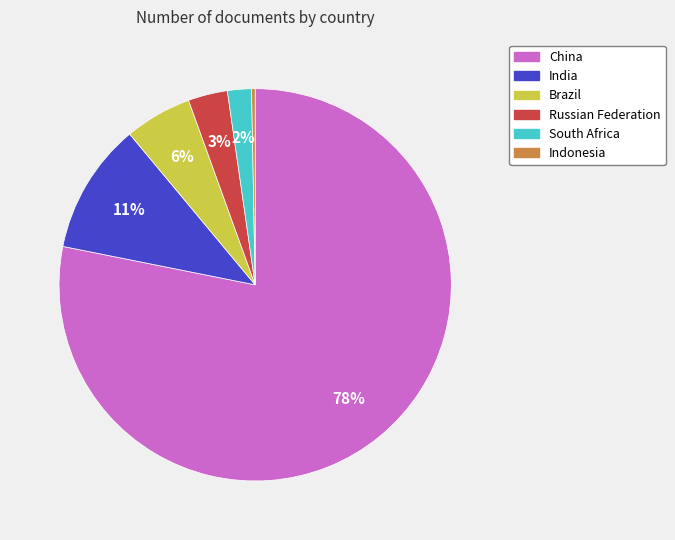

Count the number of slices in the pie.

6